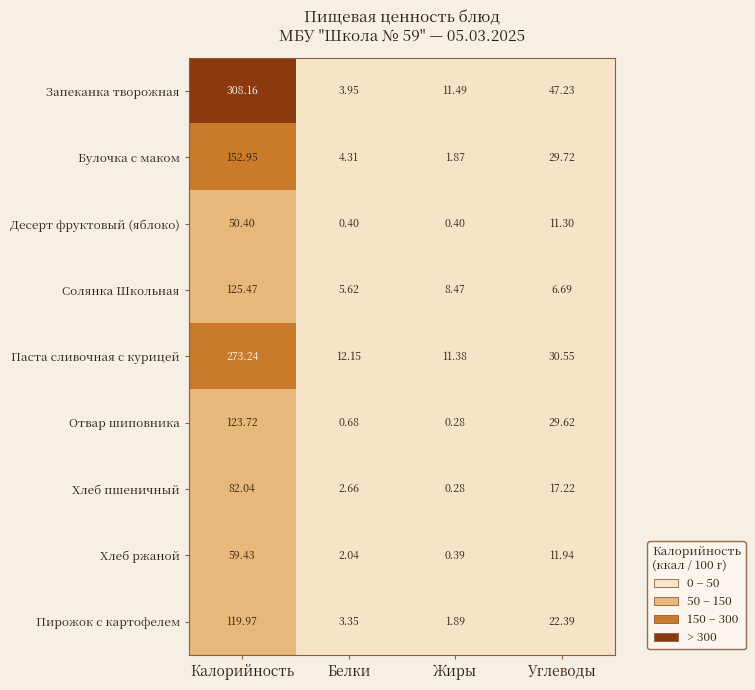

Rank the series at Углеводы from lowest to highest value.

Солянка Школьная, Десерт фруктовый (яблоко), Хлеб ржаной, Хлеб пшеничный, Пирожок с картофелем, Отвар шиповника, Булочка с маком, Паста сливочная с курицей, Запеканка творожная